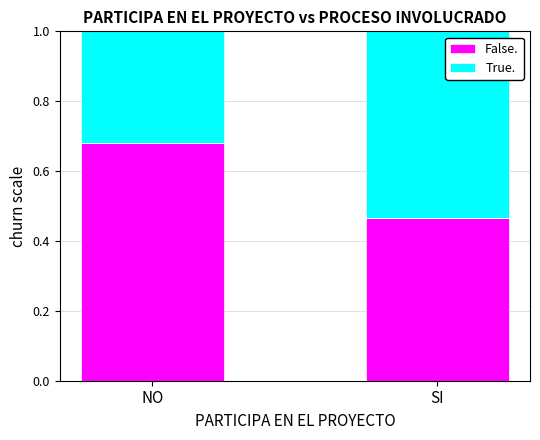

What is the average value of the False. series?

0.6